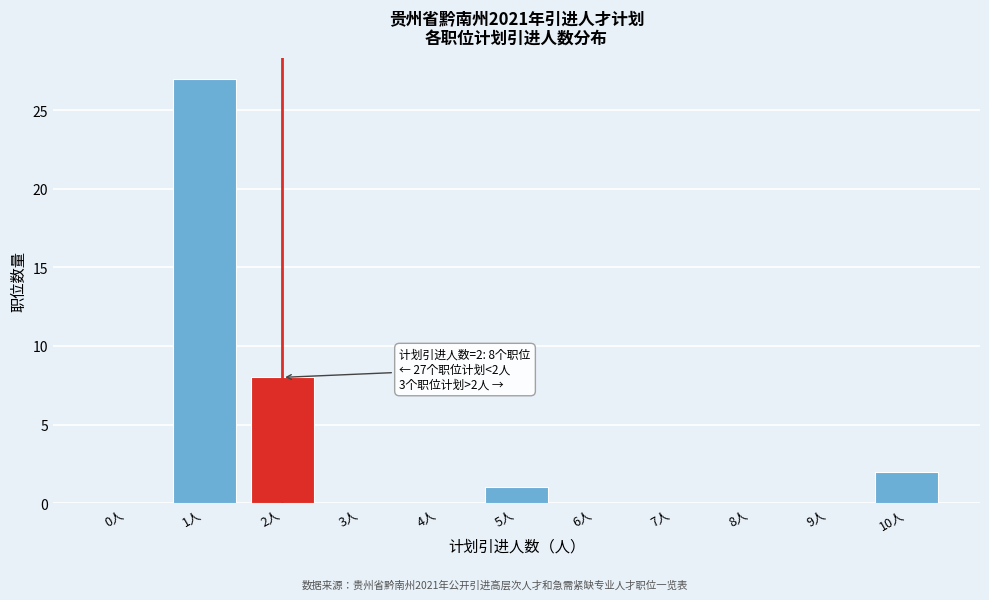

Reading left to right, extract all data points from this chart.

0人=0	1人=27	2人=8	3人=0	4人=0	5人=1	6人=0	7人=0	8人=0	9人=0	10人=2